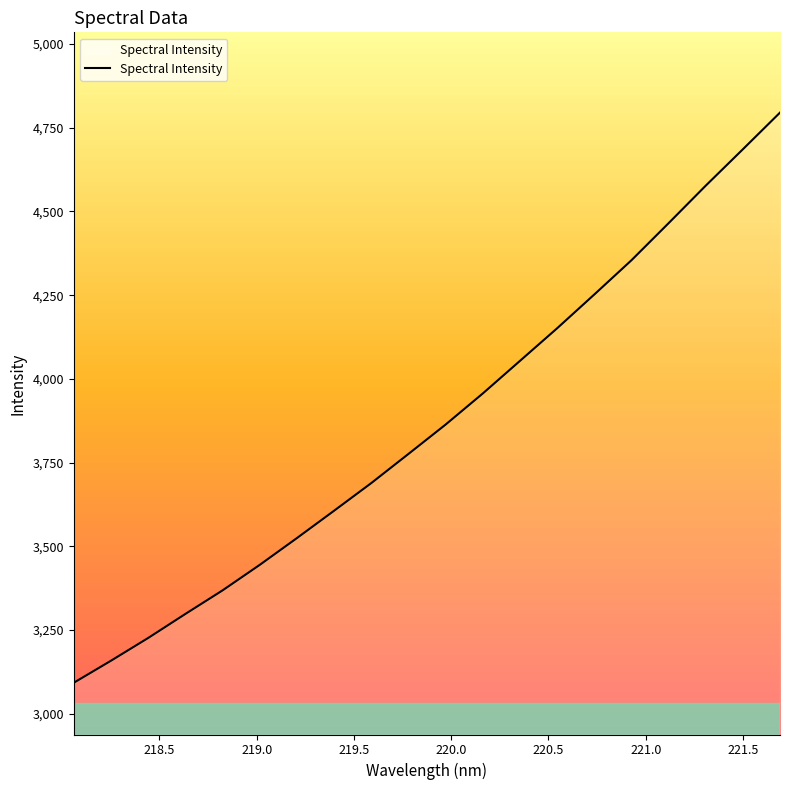

What is the minimum value shown in the chart?

3092.3